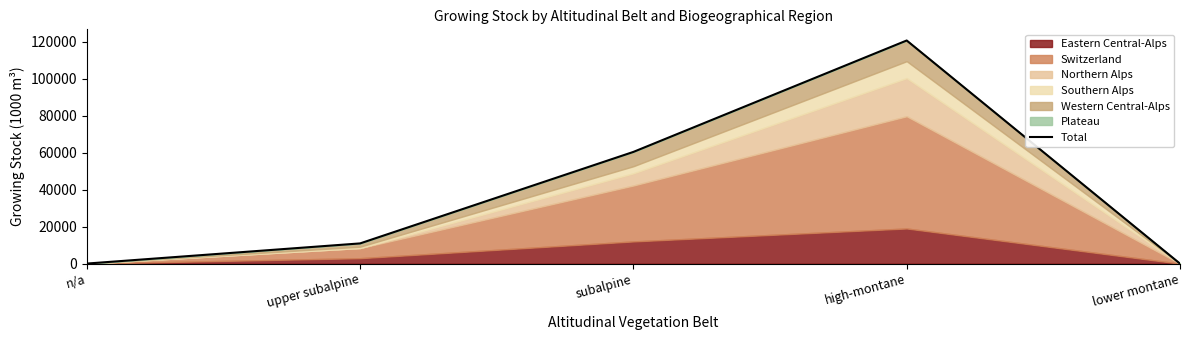

True or false: the data has more than 1 interior local peaks.

False